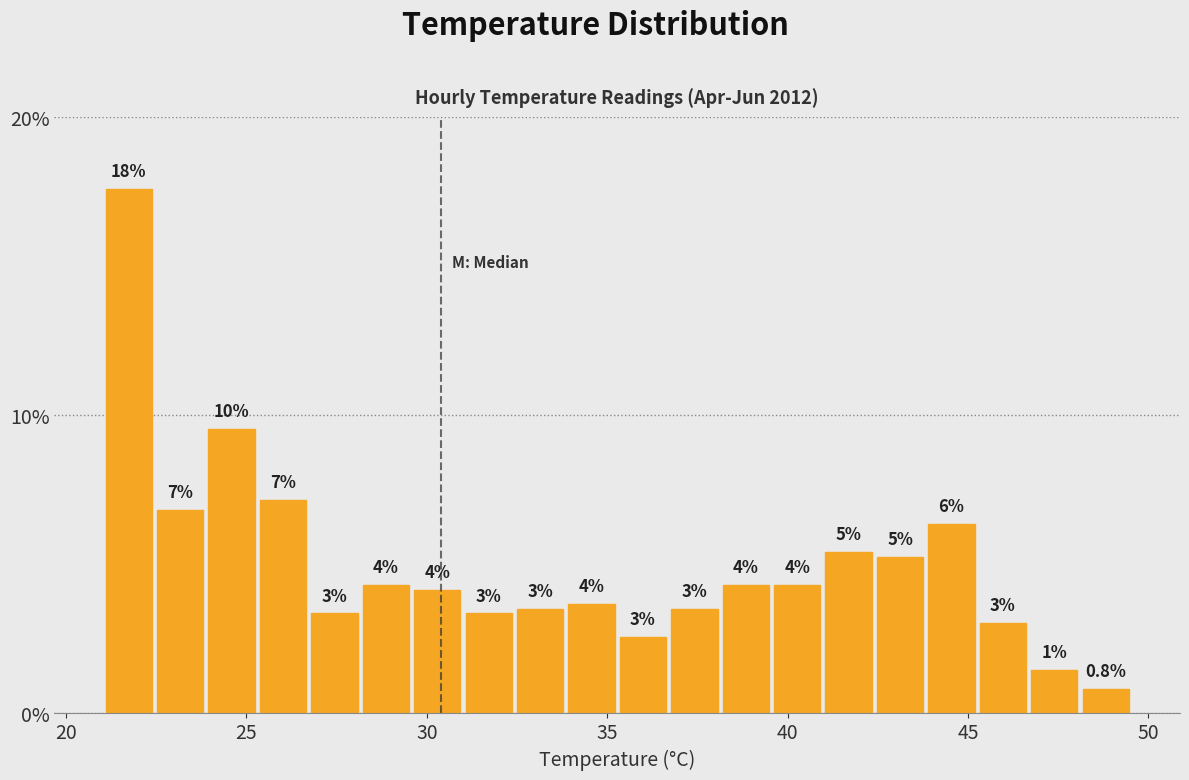

Read against the x-axis, roughly where is the centre of the tallest bar?

21.5